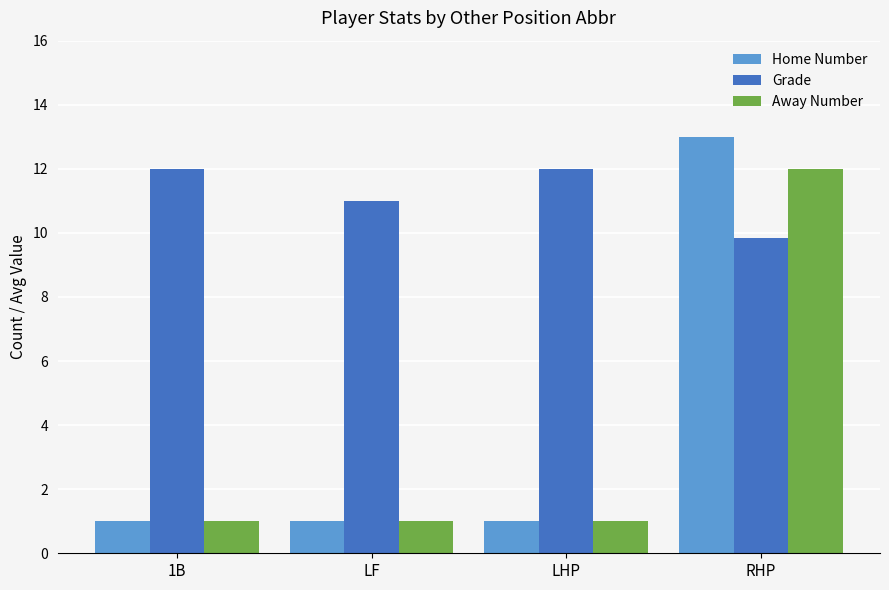

Which series has the widest spread of values?

Home Number